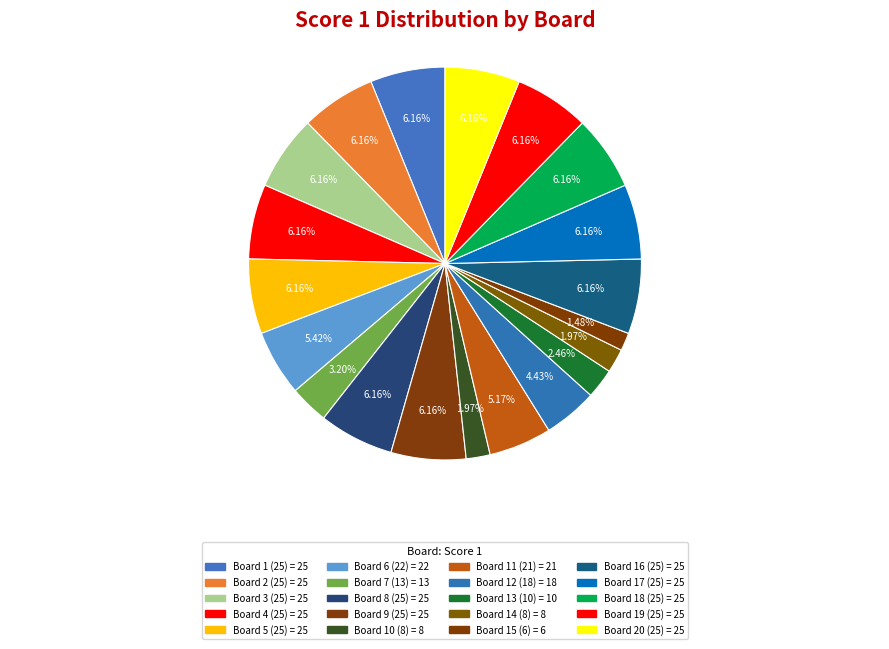

To the nearest percent, what portion does Board 13 (10) represent?

2%